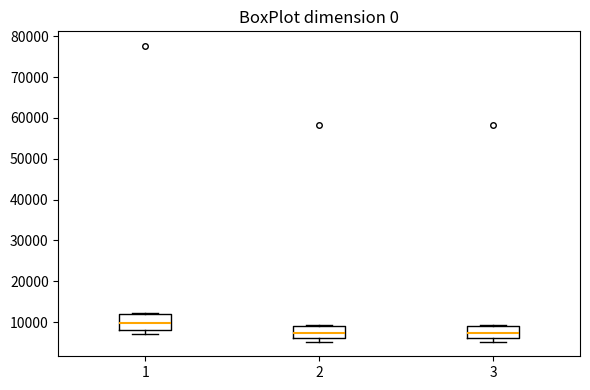

Reading left to right, transcribe this box plot: for each box, give where its median line is, the range the box spans, and where its two whiskers end, as read against the y-axis. The values are not printed on the chart, so give them approximately, as read against the axis.

1: median 10000, box 8000 to 12000, whiskers 7000 to 12000
2: median 7000, box 6000 to 9000, whiskers 5000 to 9000
3: median 7000, box 6000 to 9000, whiskers 5000 to 9000